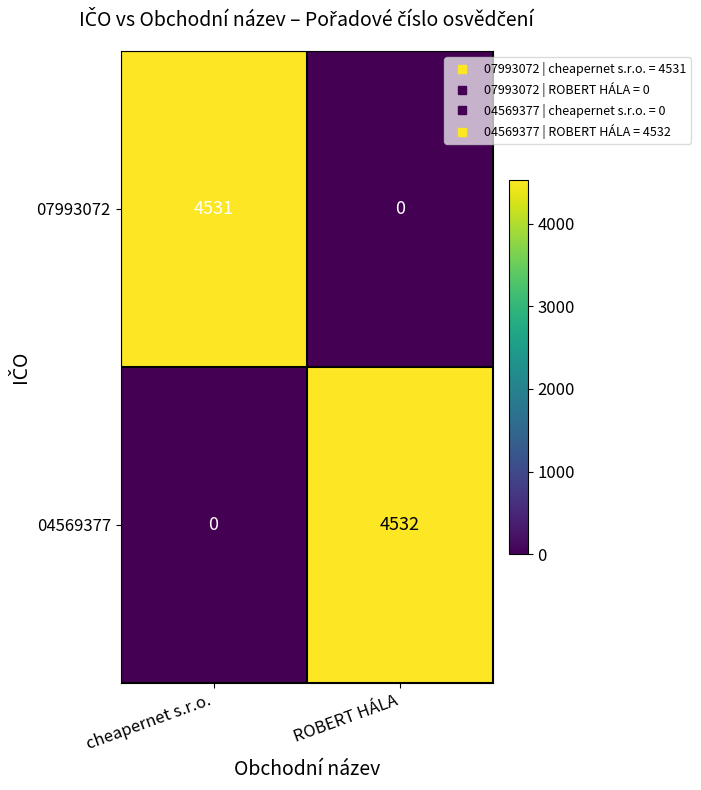

What is the sum of all 04569377 values?

4532